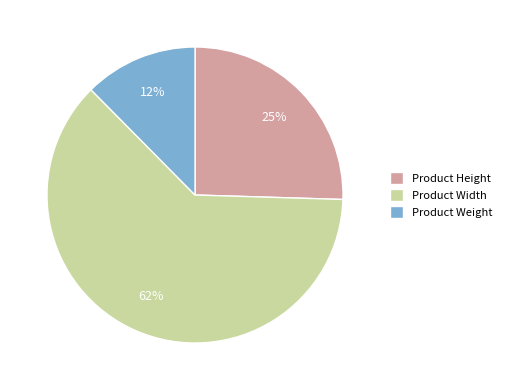

Which slice is the largest?

Product Width